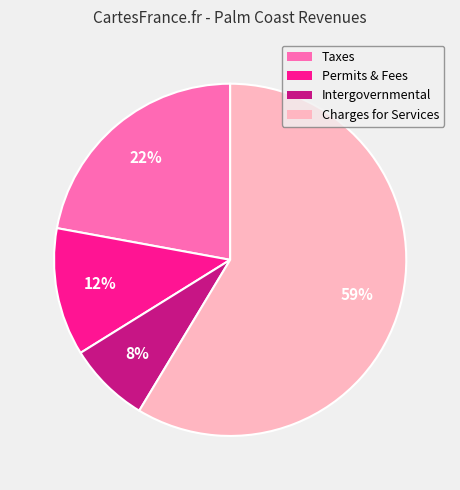

Is there a majority slice in this chart?

Yes